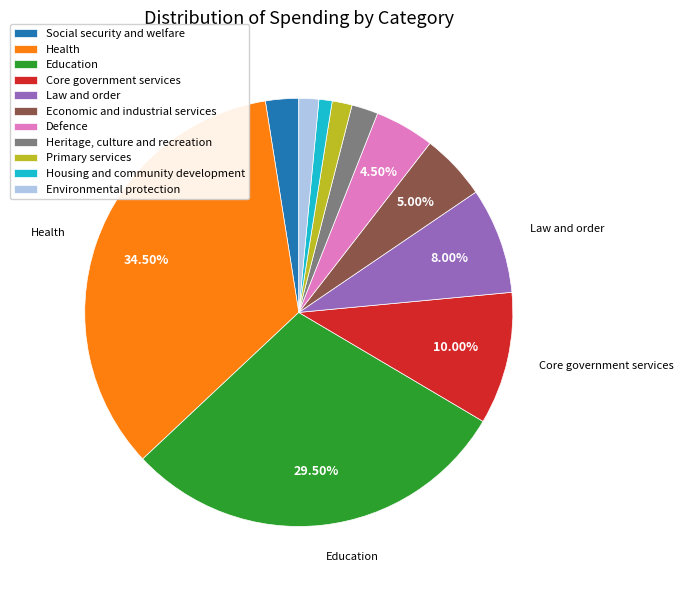

Does Health represent more than half of the total?

No